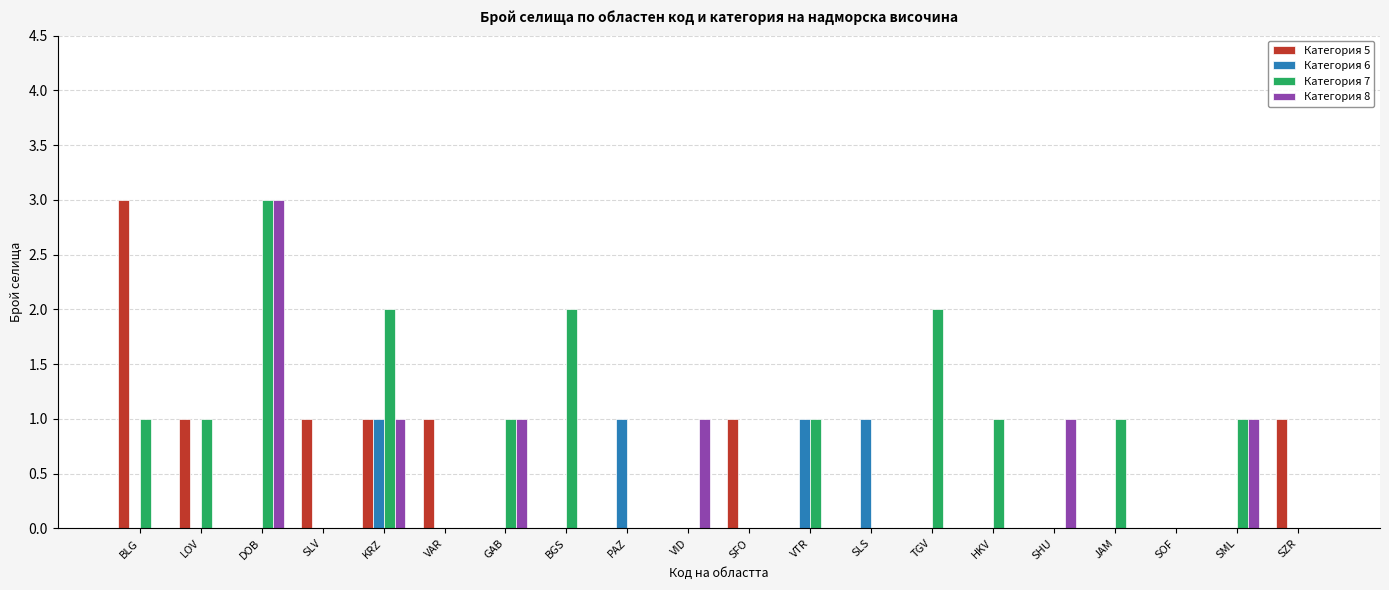

At which category is the sum across all series the highest?

DOB